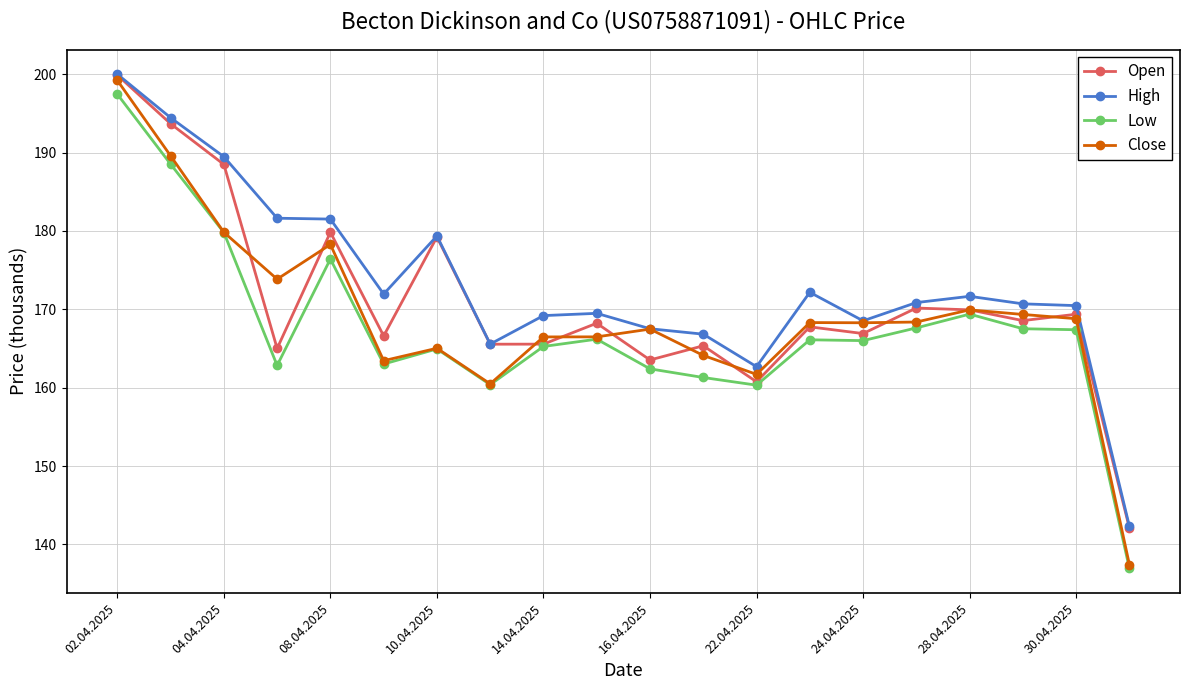

What is the highest value of the Open series?

199.9